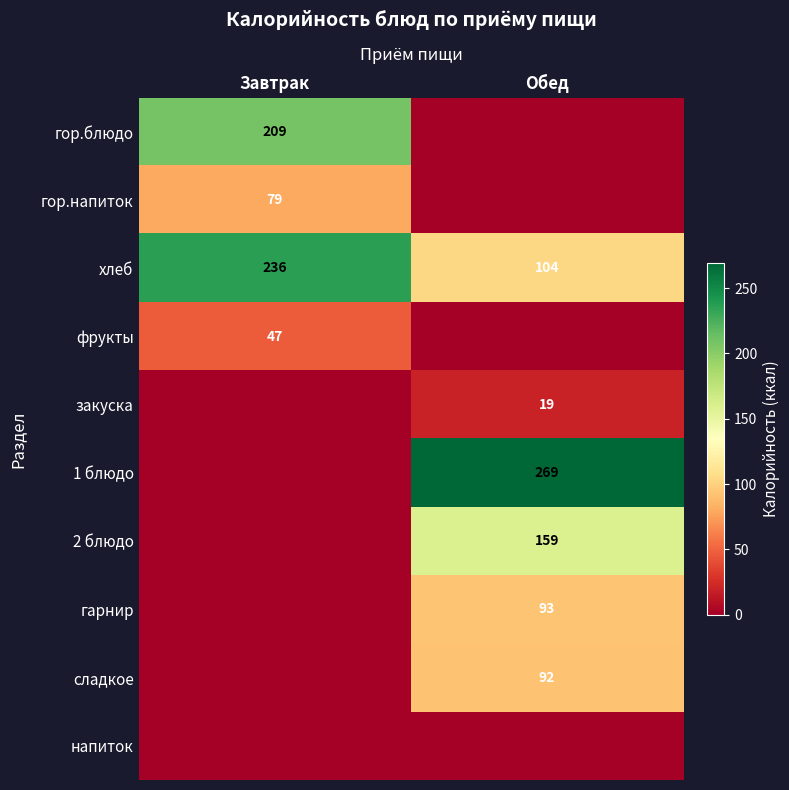

True or false: гарнир has a value of 93 at Обед.

True